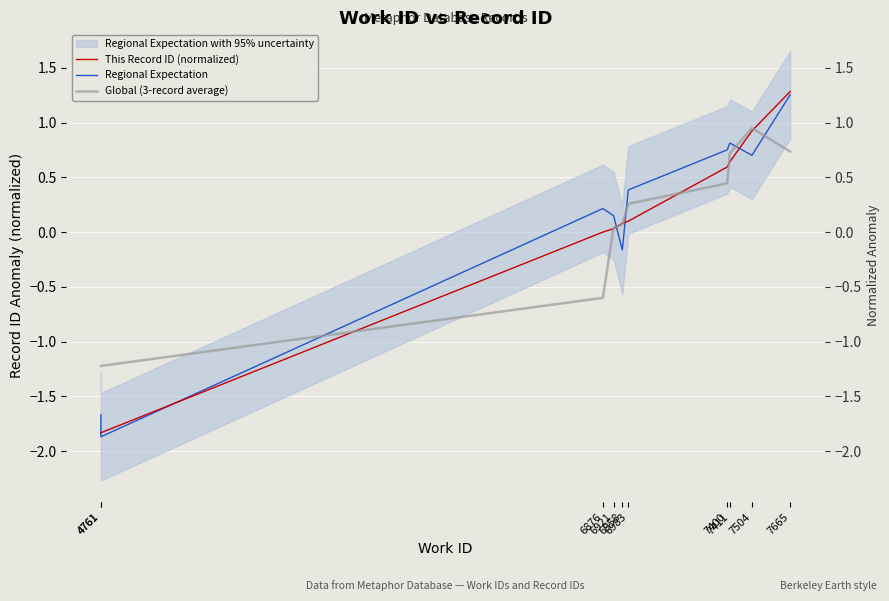

What is the greatest value displayed?

1.3